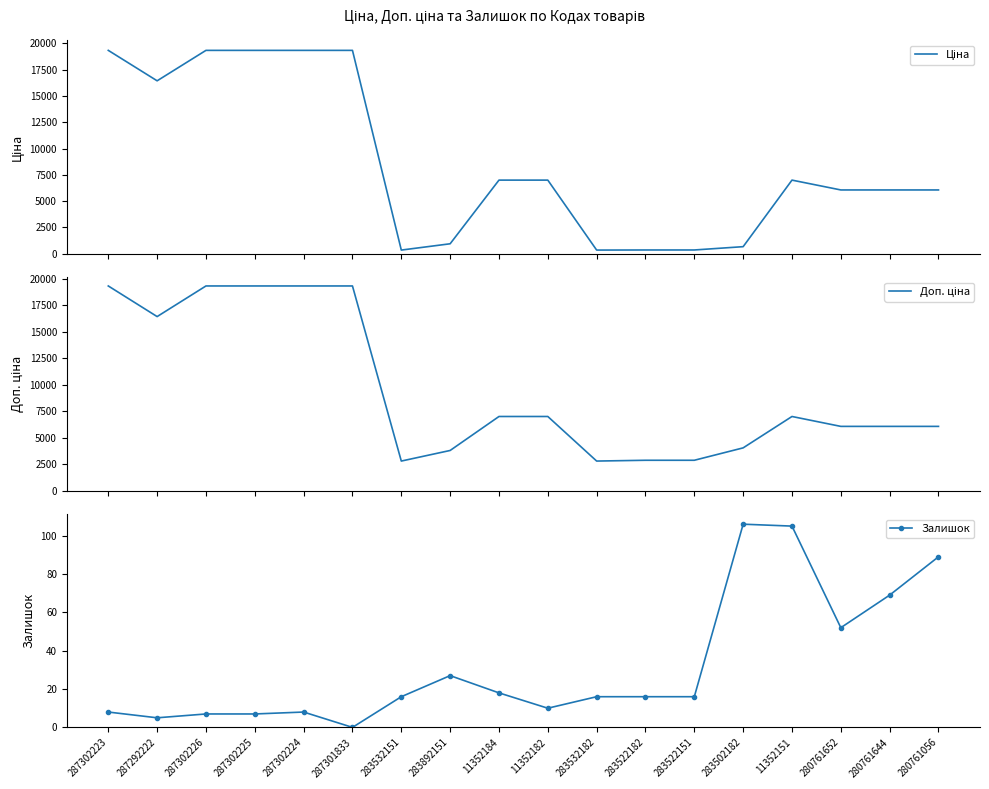

Reading right to left, transcribe all the data shown in this chart.

Ціна: 280761056=6067.2	280761644=6067.2	280761652=6067.2	11352151=7002.7	283502182=672.7	283522151=358.0	283522182=358.0	283532182=348.6	11352182=7002.7	11352184=7002.7	283892151=947.6	283532151=348.6	287301833=19343.1	287302224=19343.1	287302225=19343.1	287302226=19343.1	287292222=16448.2	287302223=19343.1
Доп. ціна: 280761056=6067.2	280761644=6067.2	280761652=6067.2	11352151=7002.7	283502182=4036.0	283522151=2863.8	283522182=2863.8	283532182=2789.2	11352182=7002.7	11352184=7002.7	283892151=3790.3	283532151=2789.2	287301833=19343.1	287302224=19343.1	287302225=19343.1	287302226=19343.1	287292222=16448.2	287302223=19343.1
Залишок: 280761056=89.0	280761644=69.0	280761652=52.0	11352151=105.0	283502182=106.0	283522151=16.0	283522182=16.0	283532182=16.0	11352182=10.0	11352184=18.0	283892151=27.0	283532151=16.0	287301833=0.0	287302224=8.0	287302225=7.0	287302226=7.0	287292222=5.0	287302223=8.0